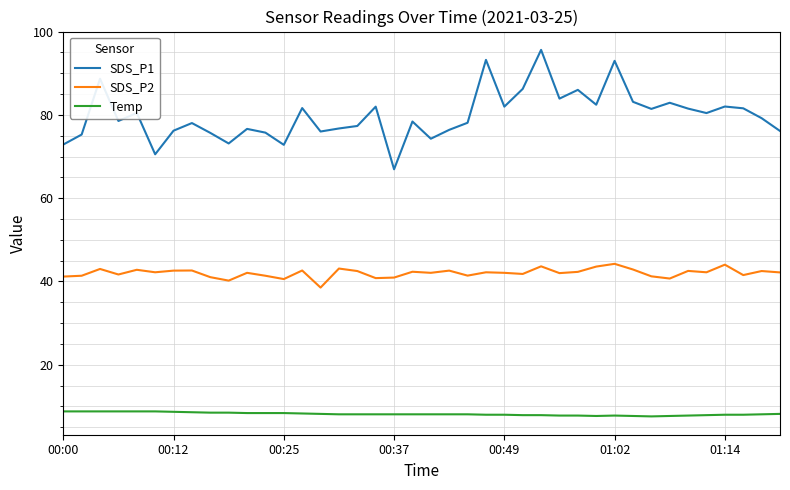

Which series has the largest total across all categories?

SDS_P1